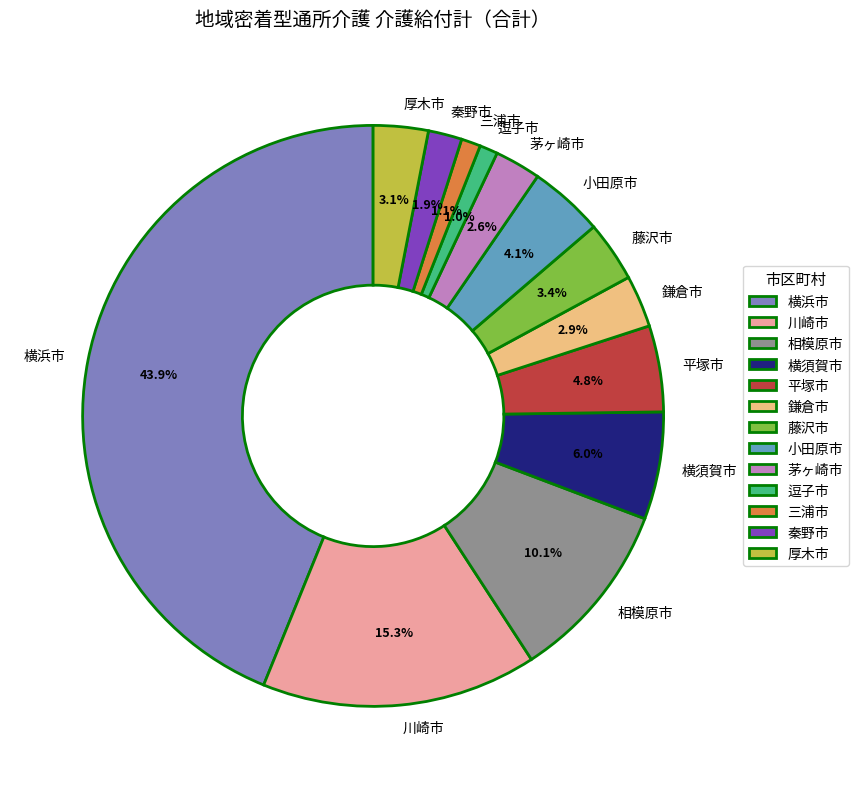

Is the sum of 三浦市 and 逗子市 greater than half?

No